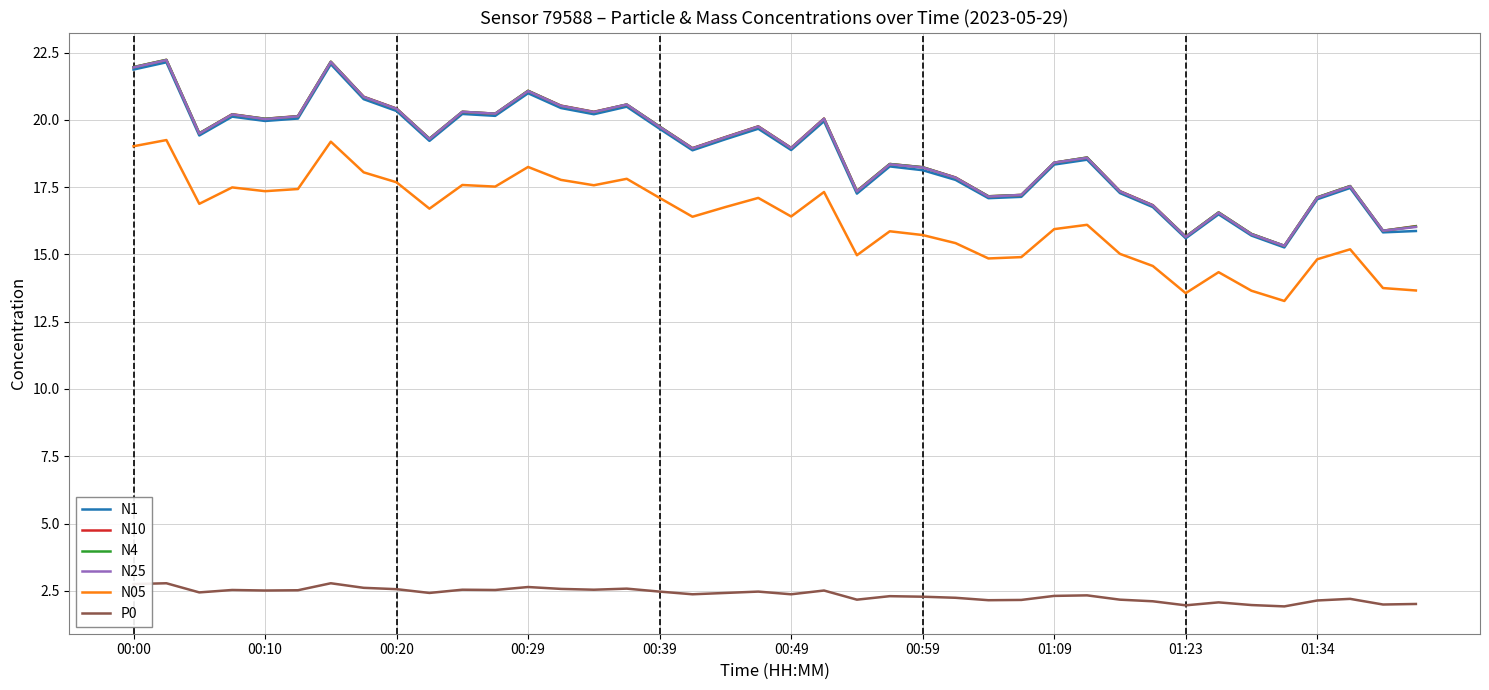

True or false: N1 and P0 intersect in this chart.

False